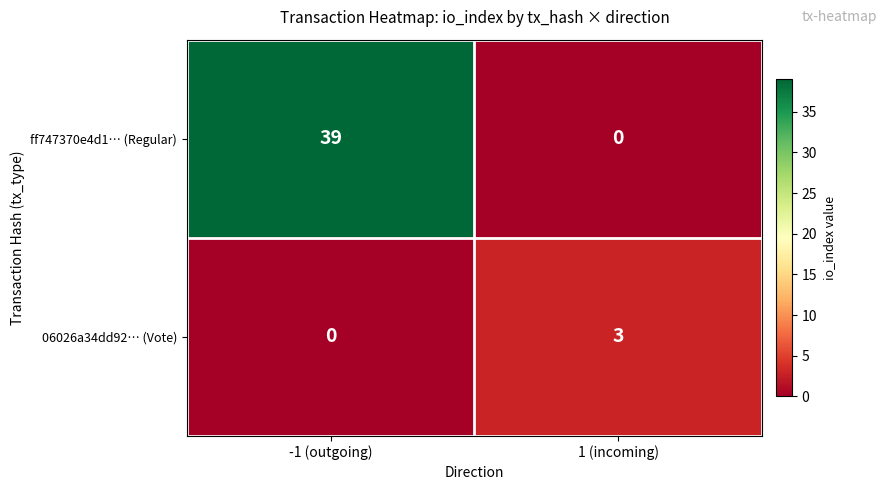

The ff747370e4d1… (Regular) series shows 19 at 1 (incoming). True or false?

False